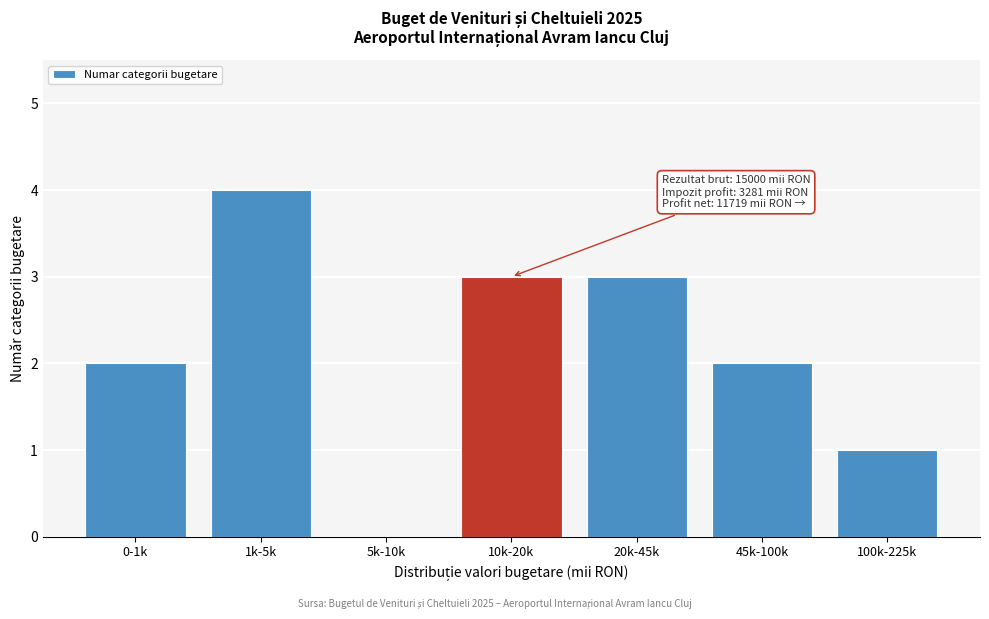

Reading left to right, what are all the values shown in this chart?

0-1k=2	1k-5k=4	5k-10k=0	10k-20k=3	20k-45k=3	45k-100k=2	100k-225k=1